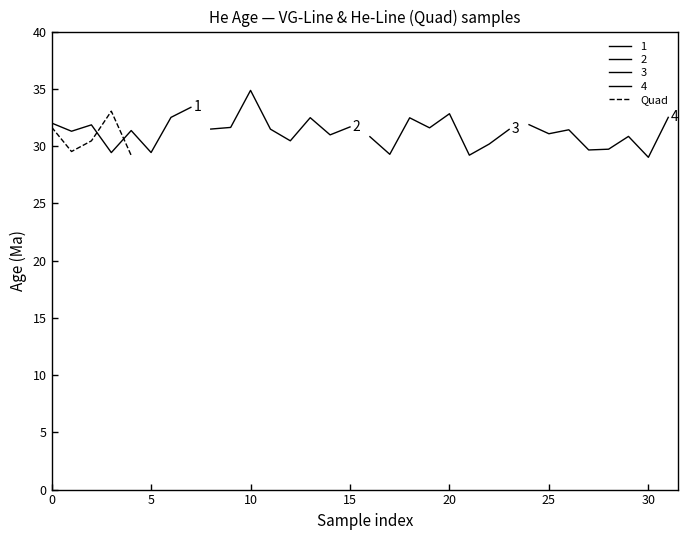

What is the maximum value for Quad?

33.0